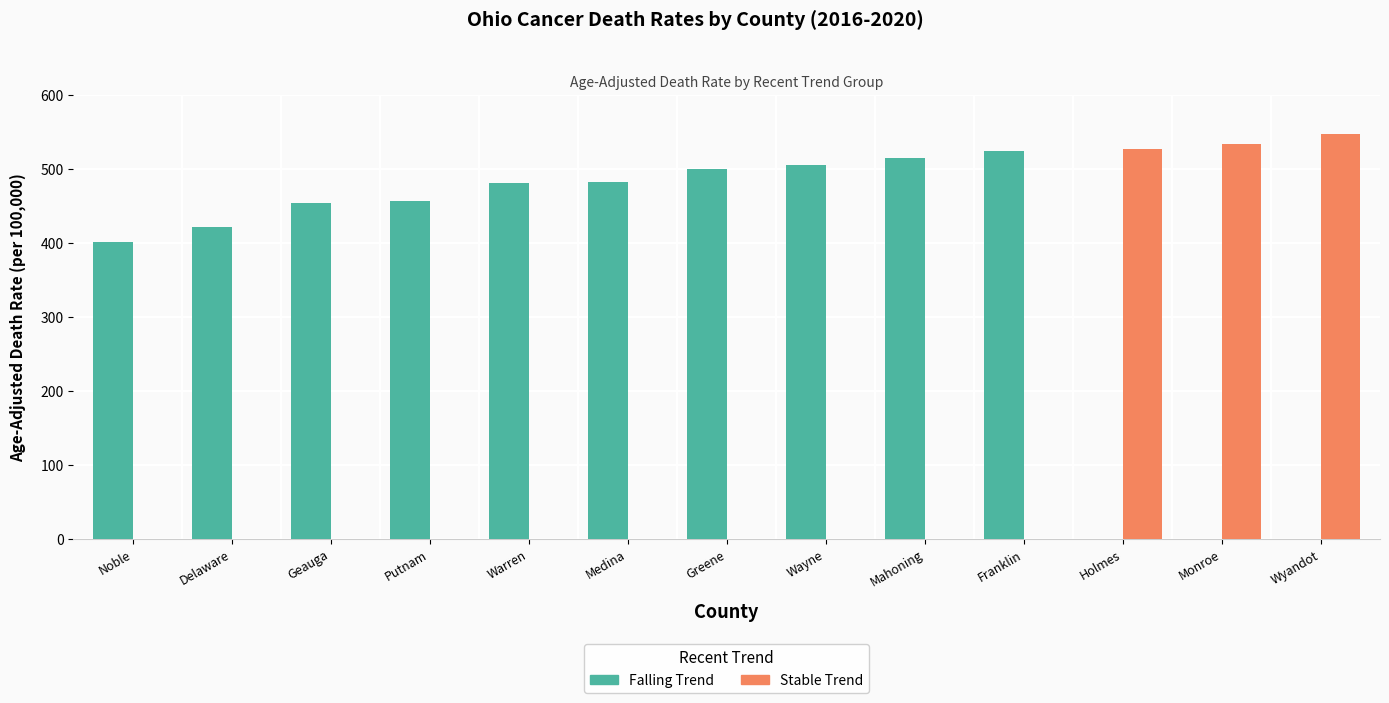

What is the greatest value displayed?

546.9